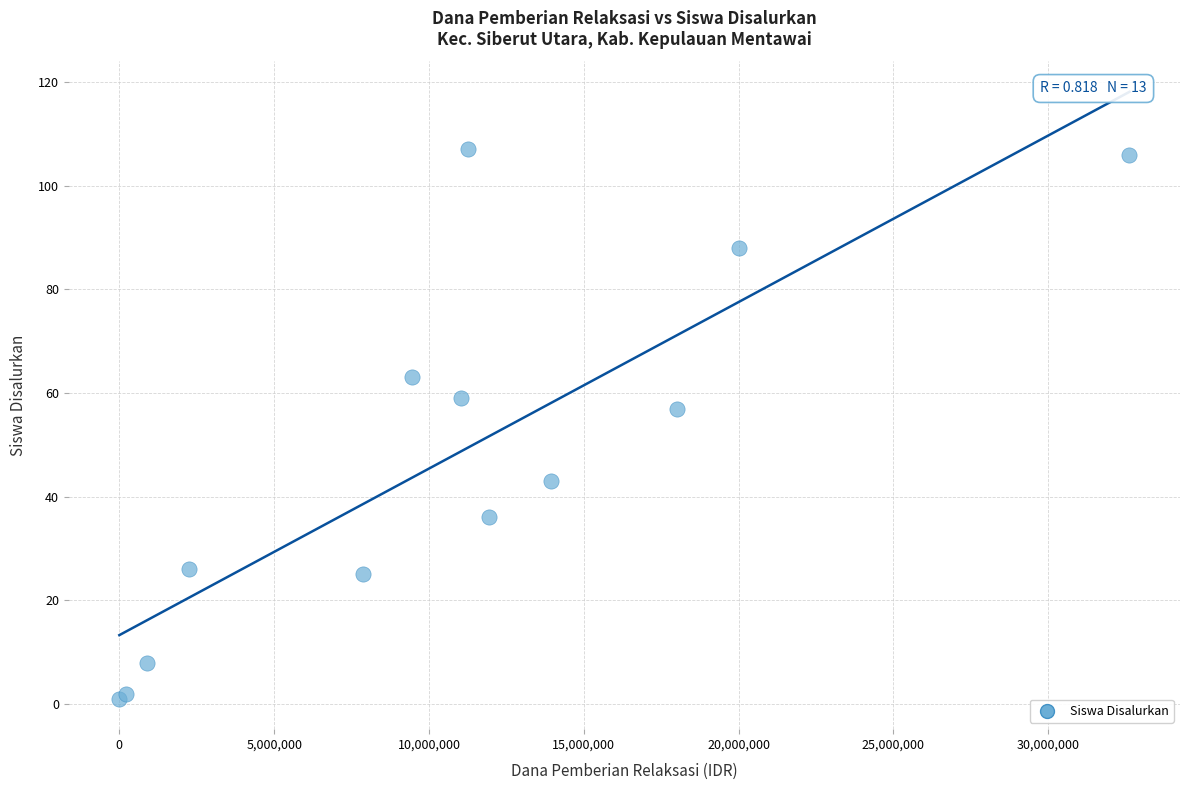

What Y value in the scatter plot is closest to 54?

57